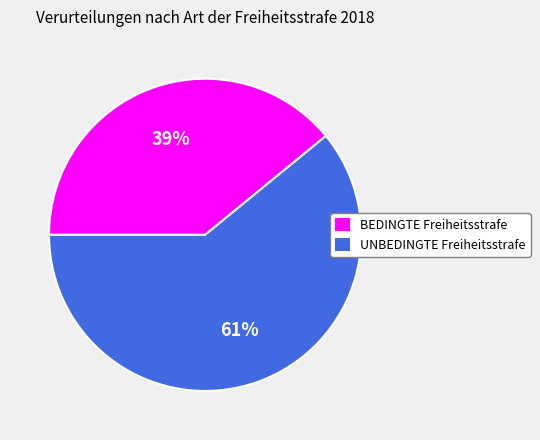

What percentage is the UNBEDINGTE Freiheitsstrafe slice, to the nearest percent?

61%